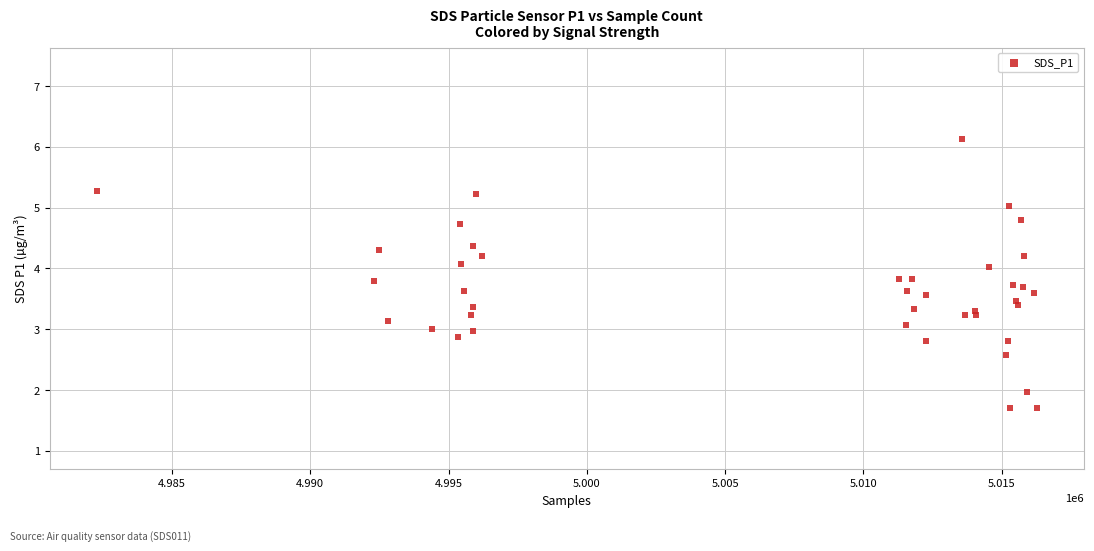

What is the range of X values (max minus min)?

34000.0